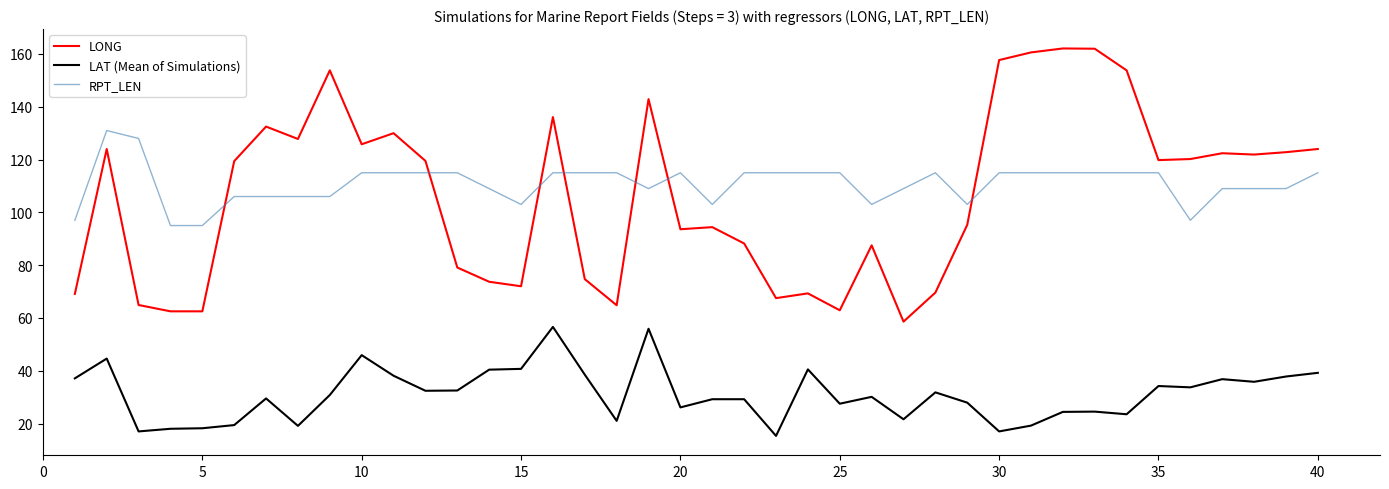

Which series has the largest range (max minus min)?

LONG